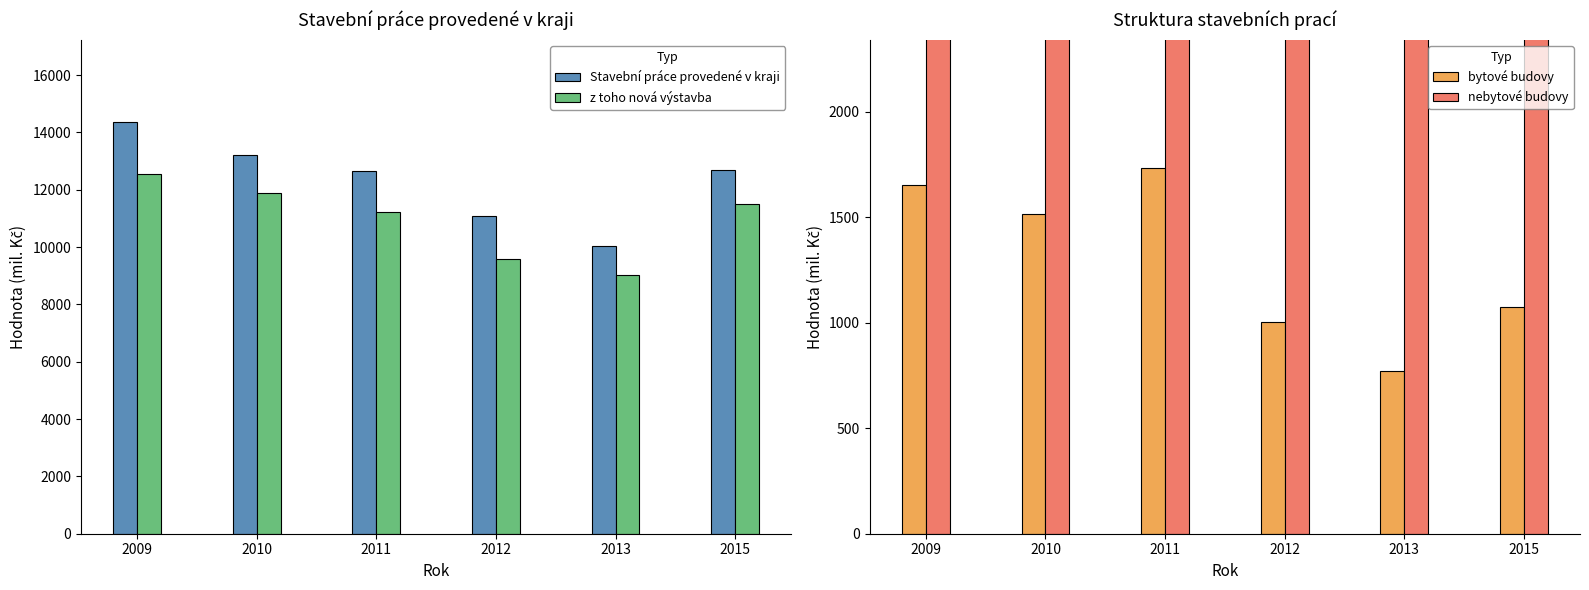

Which series has the widest spread of values?

Stavební práce provedené v kraji